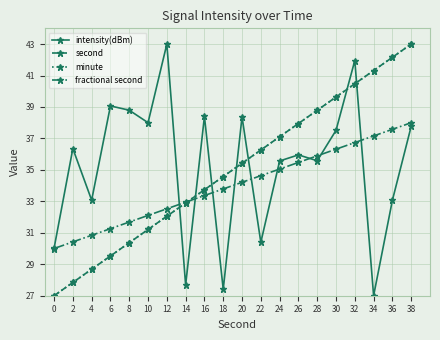

Reading right to left, extract all data points from this chart.

intensity(dBm): 38=37.8	36=33.1	34=27.0	32=42.0	30=37.5	28=35.6	26=36.0	24=35.6	22=30.4	20=38.4	18=27.4	16=38.4	14=27.7	12=43.0	10=38.0	8=38.8	6=39.1	4=33.1	2=36.4	0=30.0
second: 38=43.0	36=42.2	34=41.3	32=40.5	30=39.6	28=38.8	26=37.9	24=37.1	22=36.3	20=35.4	18=34.6	16=33.7	14=32.9	12=32.1	10=31.2	8=30.4	6=29.5	4=28.7	2=27.8	0=27.0
minute: 38=43.0	36=42.2	34=41.3	32=40.5	30=39.6	28=38.8	26=37.9	24=37.1	22=36.3	20=35.4	18=34.6	16=33.7	14=32.9	12=32.1	10=31.2	8=30.4	6=29.5	4=28.7	2=27.8	0=27.0
fractional second: 38=38.0	36=37.6	34=37.2	32=36.7	30=36.3	28=35.9	26=35.5	24=35.1	22=34.6	20=34.2	18=33.8	16=33.4	14=32.9	12=32.5	10=32.1	8=31.7	6=31.3	4=30.8	2=30.4	0=30.0